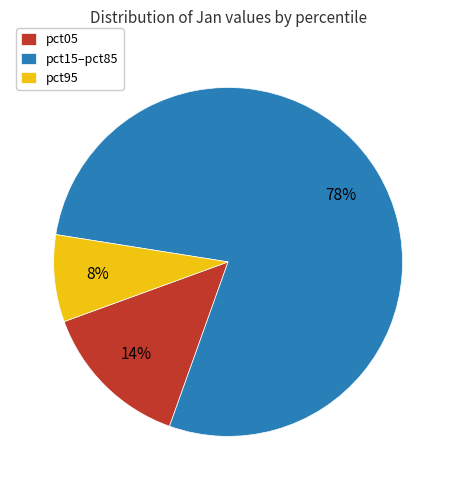

To the nearest percent, what is the combined percentage of pct05 and pct95?

22%